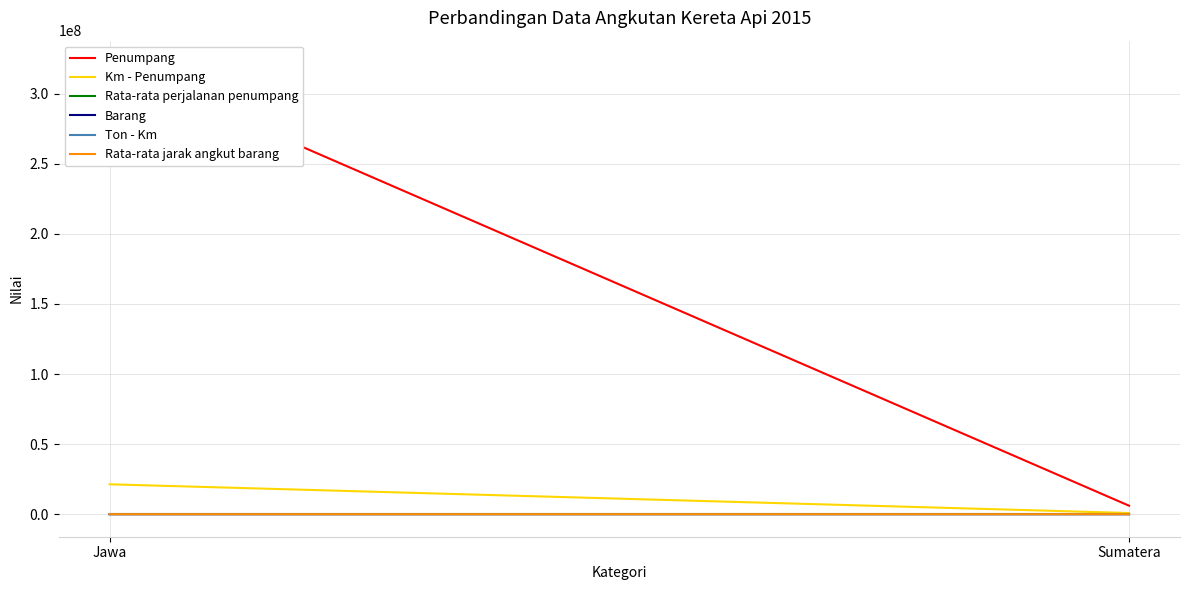

The Penumpang series shows 8973825 at Sumatera. True or false?

False